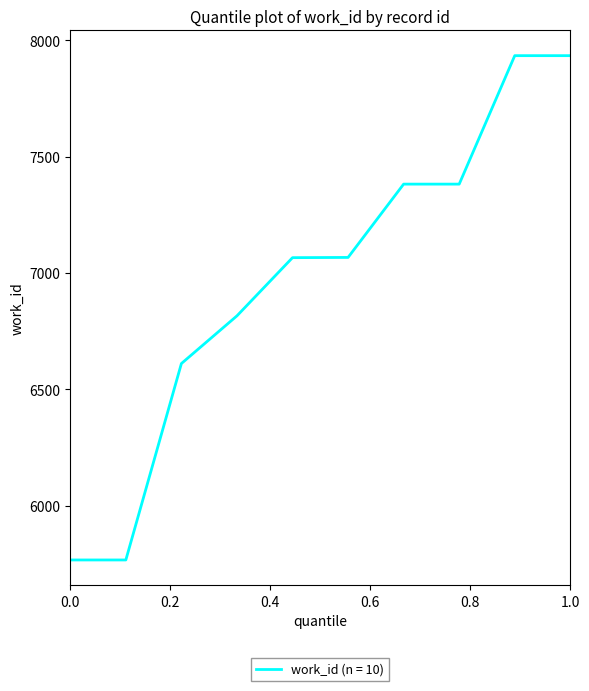

What is the maximum value shown in the chart?

7934